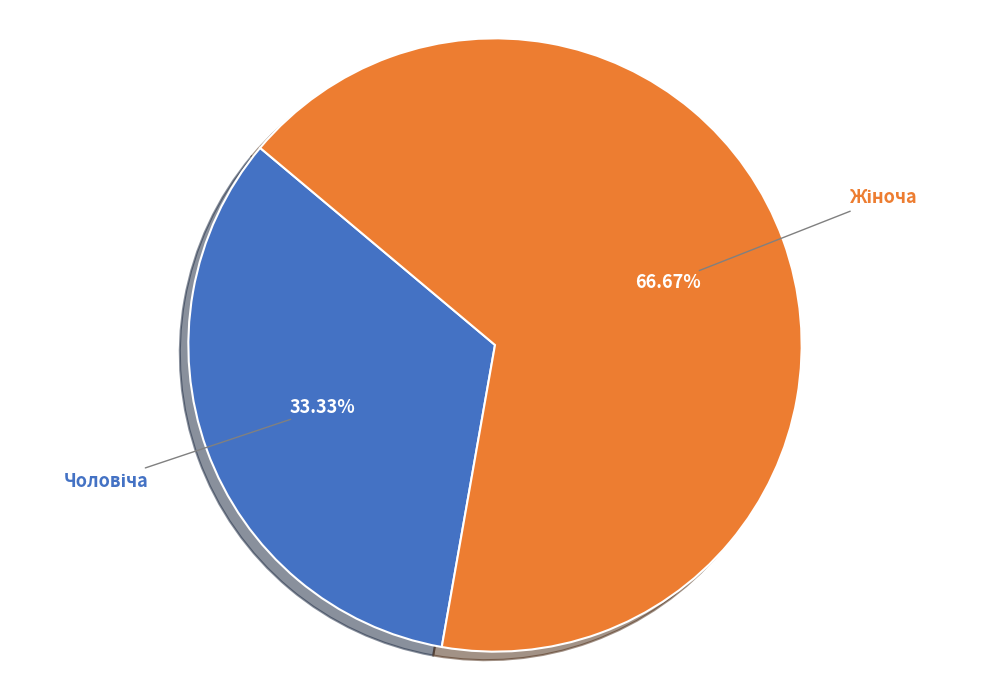

Does any single category account for the majority?

Yes